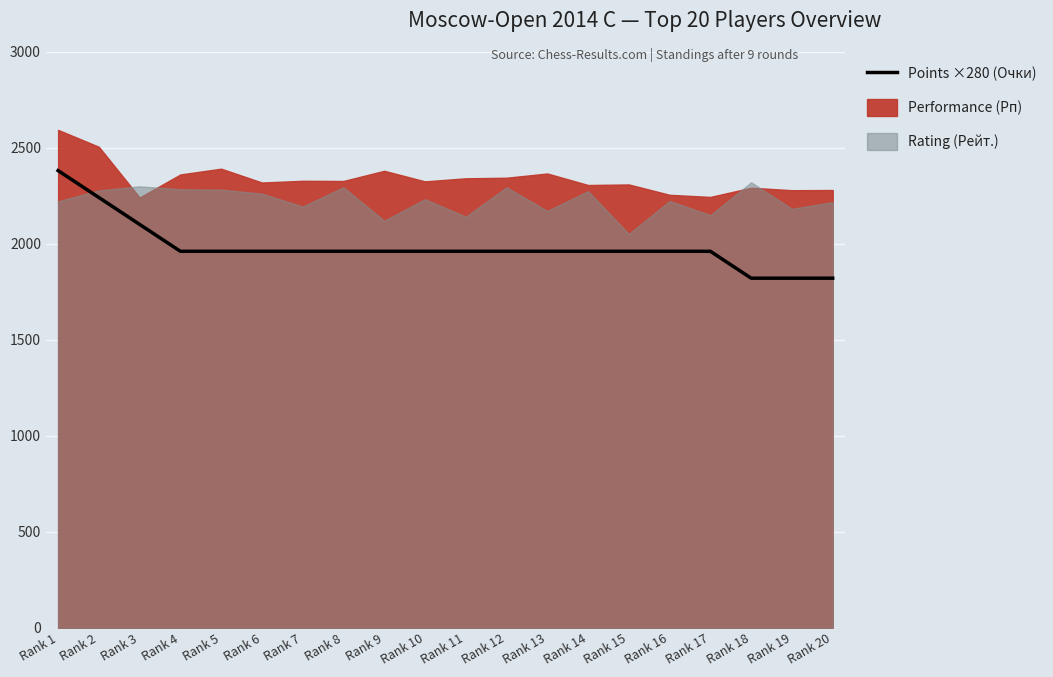

Count the number of categories in the chart.

20